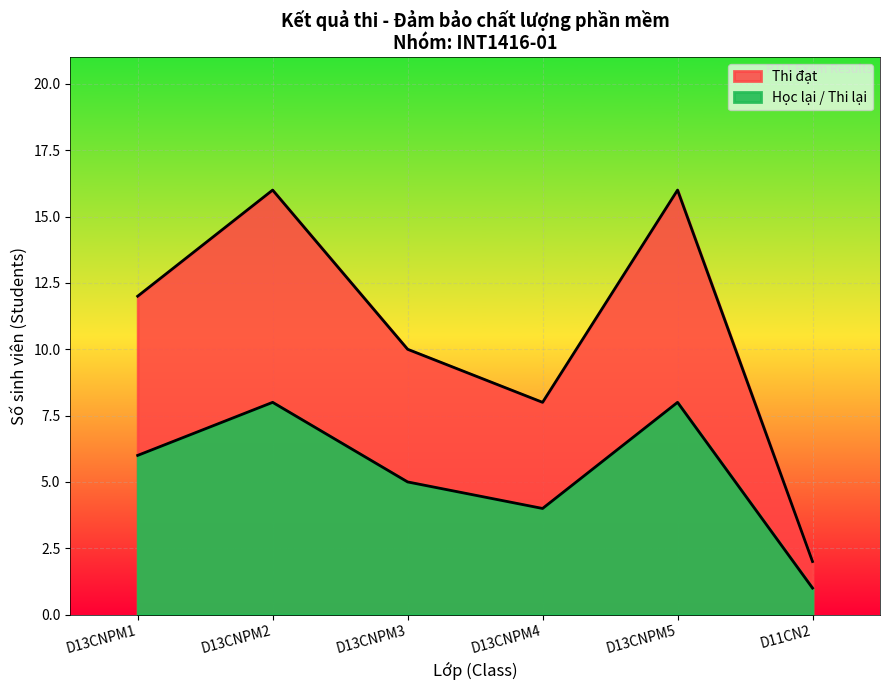

Between D13CNPM4 and D13CNPM2, which series saw the biggest shift?

Học lại